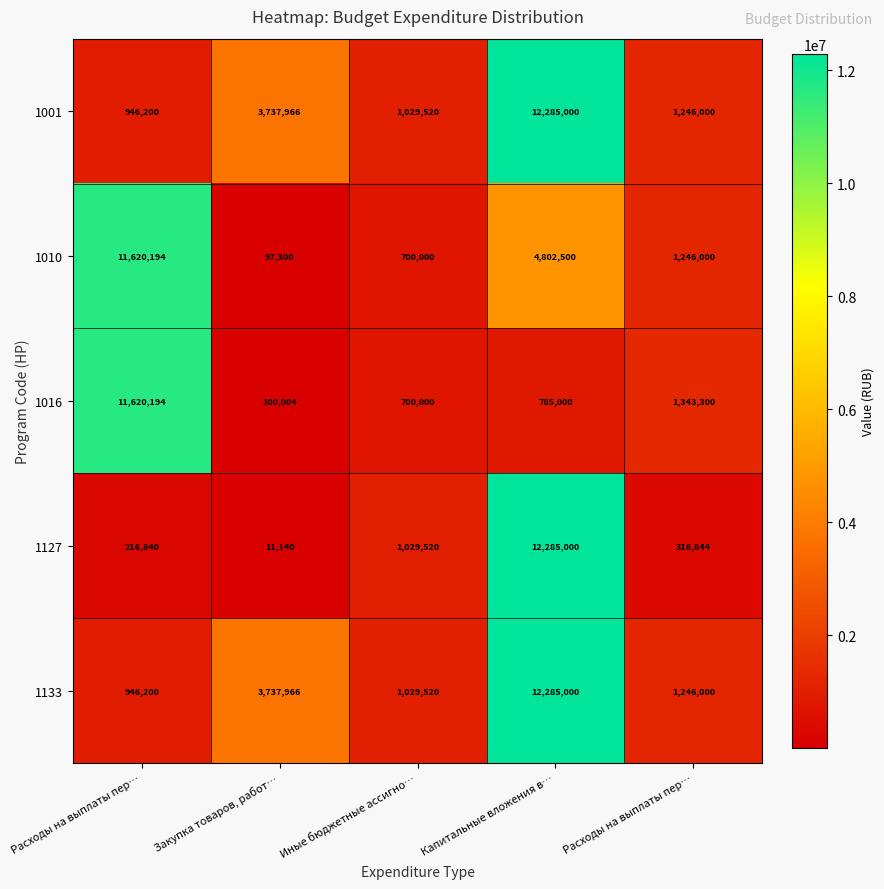

Which has a higher value, Расходы на выплаты пер… or Иные бюджетные ассигно…?

Иные бюджетные ассигно…